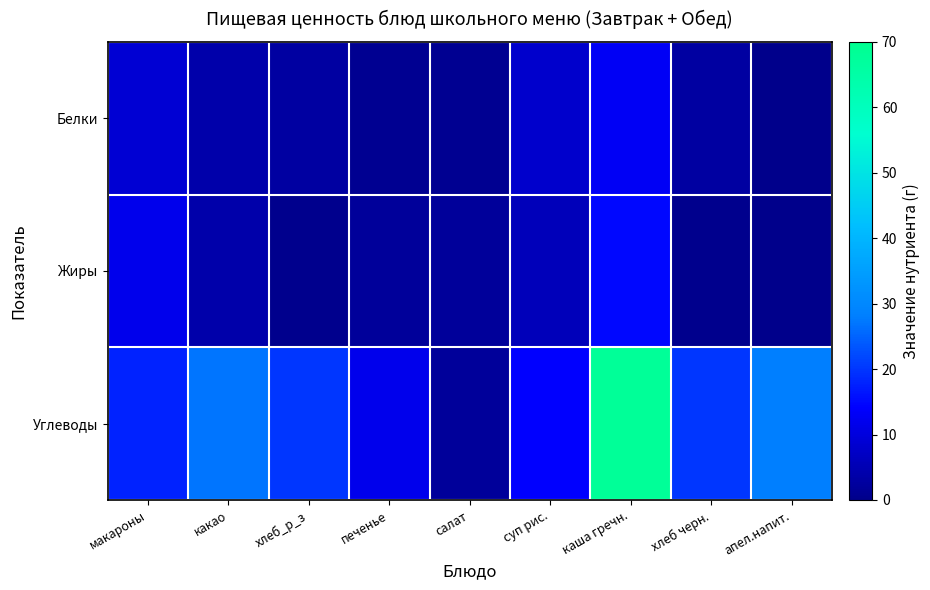

At which category is the sum across all series the highest?

каша гречн.